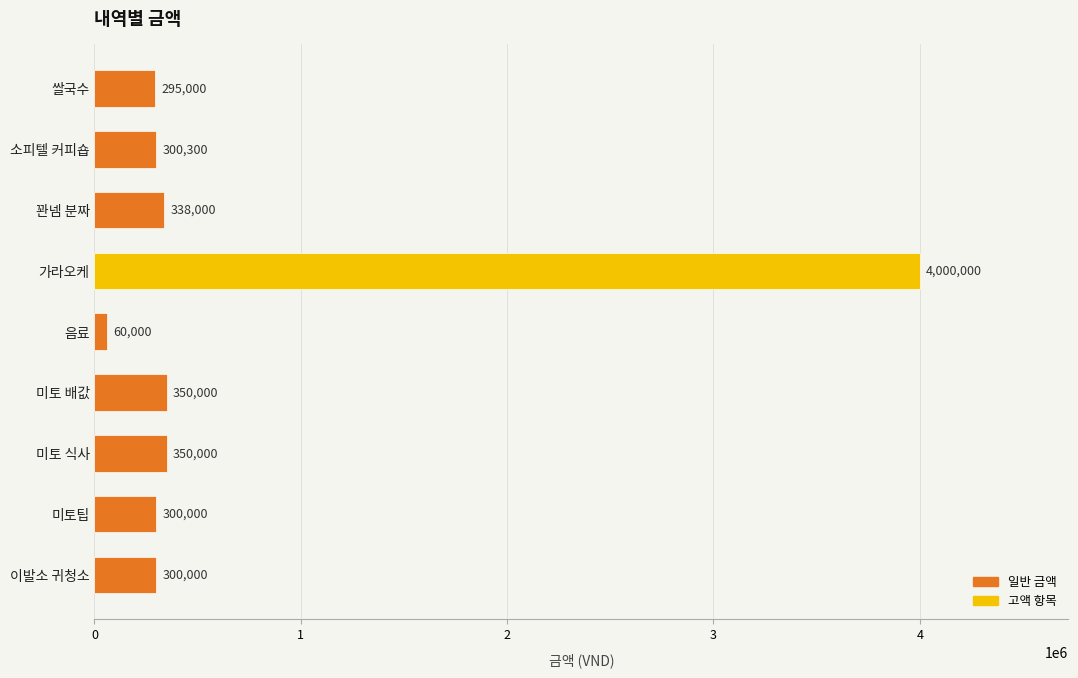

Reading bottom to top, list all the values displayed in this chart.

이발소 귀청소=300000	미토팁=300000	미토 식사=350000	미토 배값=350000	음료=60000	가라오케=4000000	꽌넴 분짜=338000	소피텔 커피숍=300300	쌀국수=295000